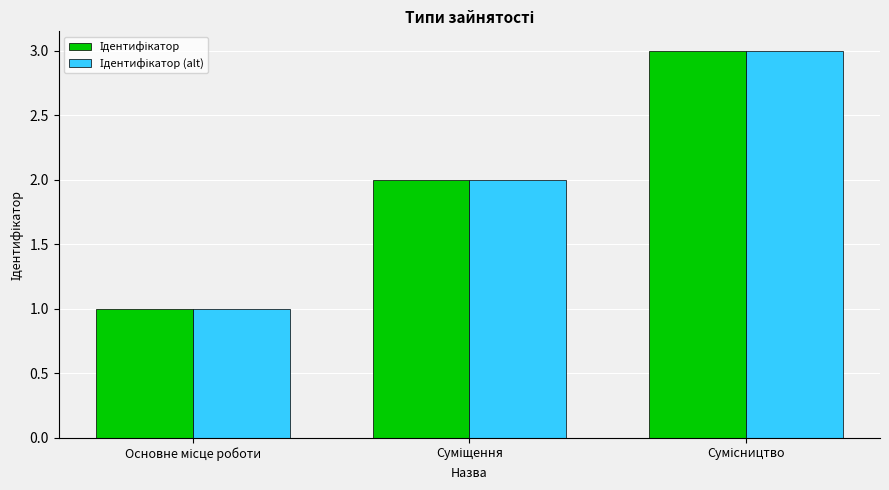

How many groups of bars are there?

3